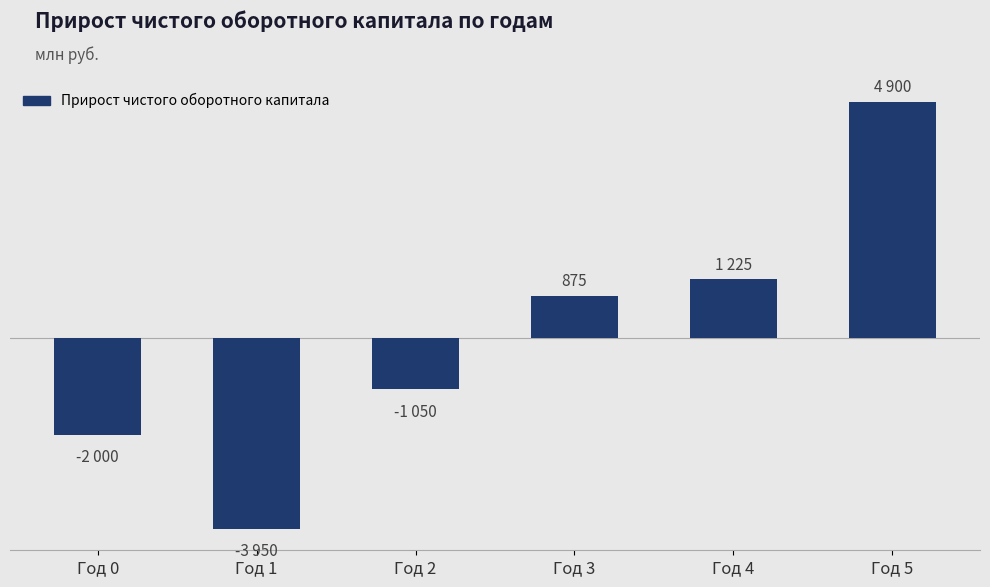

At which label is the value closest to 475?

Год 3